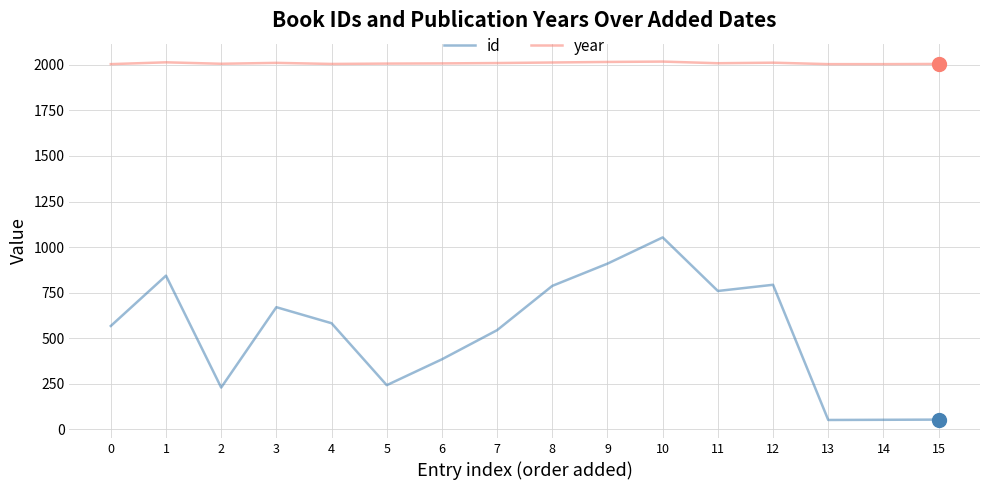

At 10, list the series in order from largest to smallest.

year, id